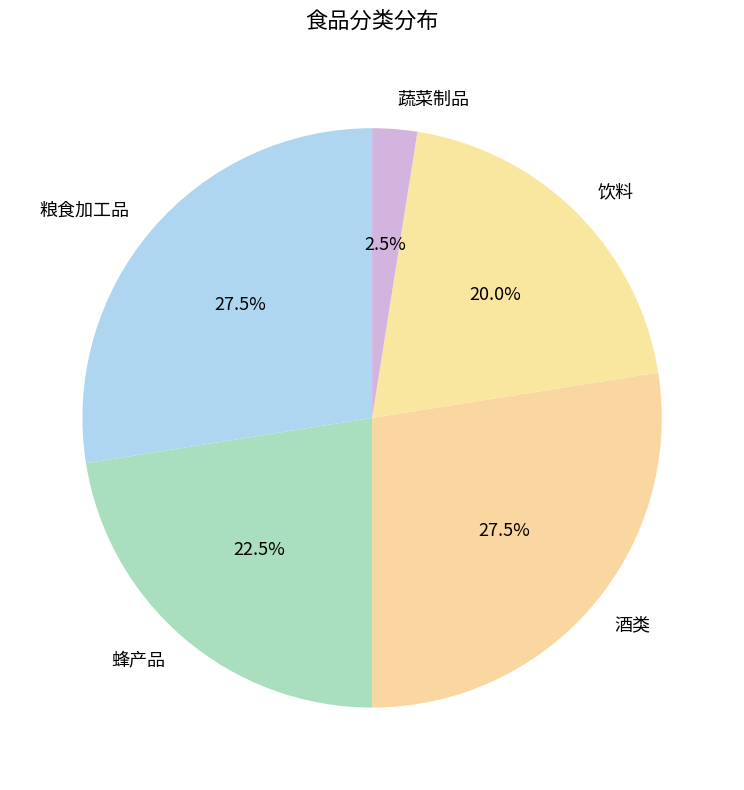

Is there a majority slice in this chart?

No